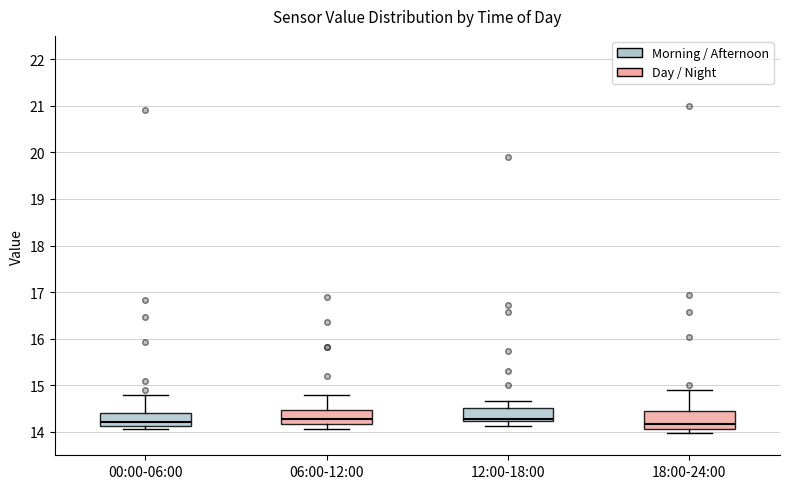

Reading left to right, transcribe this box plot: for each box, give where its median line is, the range the box spans, and where its two whiskers end, as read against the y-axis. The values are not printed on the chart, so give them approximately, as read against the axis.

00:00-06:00: median 14.2, box 14.1 to 14.4, whiskers 14.1 (just below the box's lower edge) to 14.8
06:00-12:00: median 14.3, box 14.2 to 14.5, whiskers 14.1 to 14.8
12:00-18:00: median 14.3, box 14.2 to 14.5, whiskers 14.1 to 14.7
18:00-24:00: median 14.2, box 14.1 to 14.4, whiskers 14.0 to 14.9